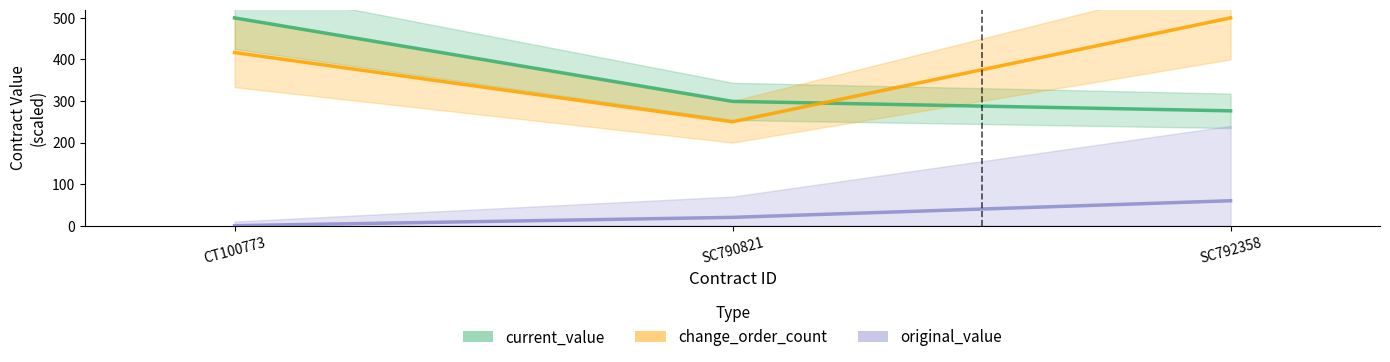

Reading left to right, list all the values displayed in this chart.

current_value: 500.0	299.1	276.3
change_order_count: 416.7	250.0	500.0
original_value: 0.0	20.0	60.0